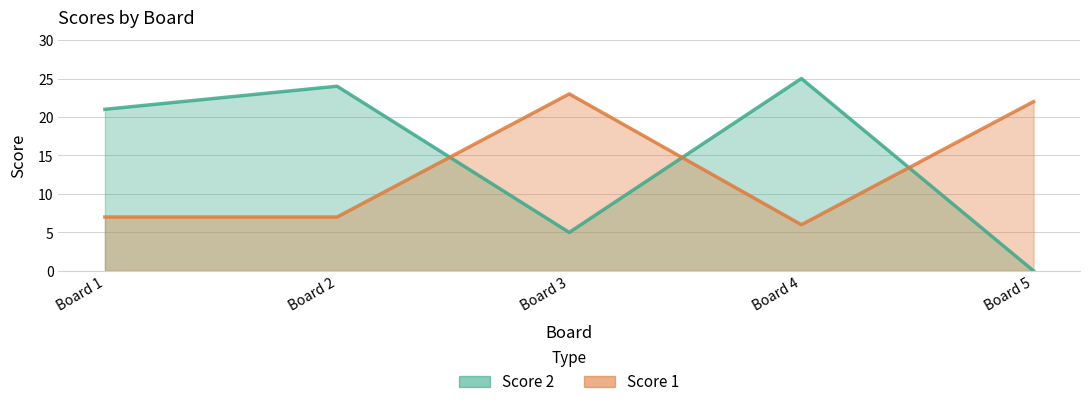

At which category does Score 1 reach its first local peak?

Board 3